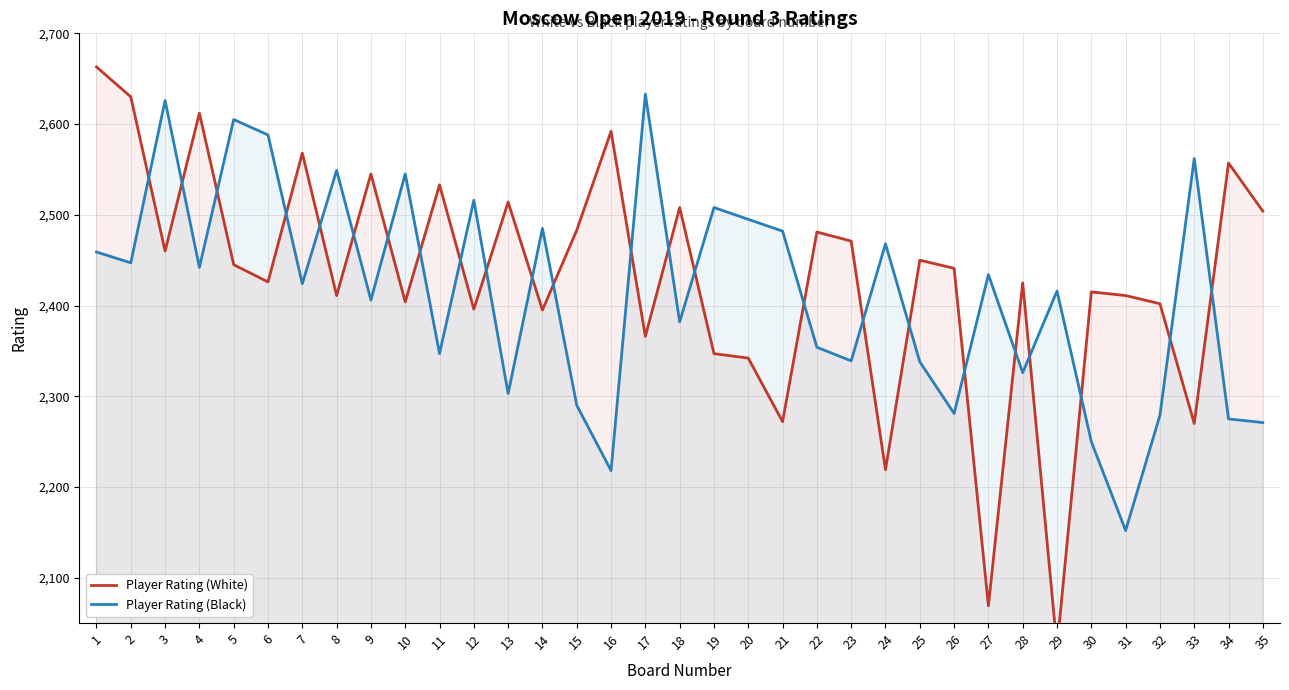

Reading left to right, list all the values displayed in this chart.

Player Rating (White): 2663	2630	2460	2612	2445	2426	2568	2411	2545	2404	2533	2396	2514	2395	2483	2592	2366	2508	2347	2342	2272	2481	2471	2219	2450	2441	2069	2425	2023	2415	2411	2402	2270	2557	2504
Player Rating (Black): 2459	2447	2626	2442	2605	2588	2424	2549	2406	2545	2347	2516	2303	2485	2290	2218	2633	2382	2508	2495	2482	2354	2339	2468	2338	2281	2434	2326	2416	2250	2152	2279	2562	2275	2271